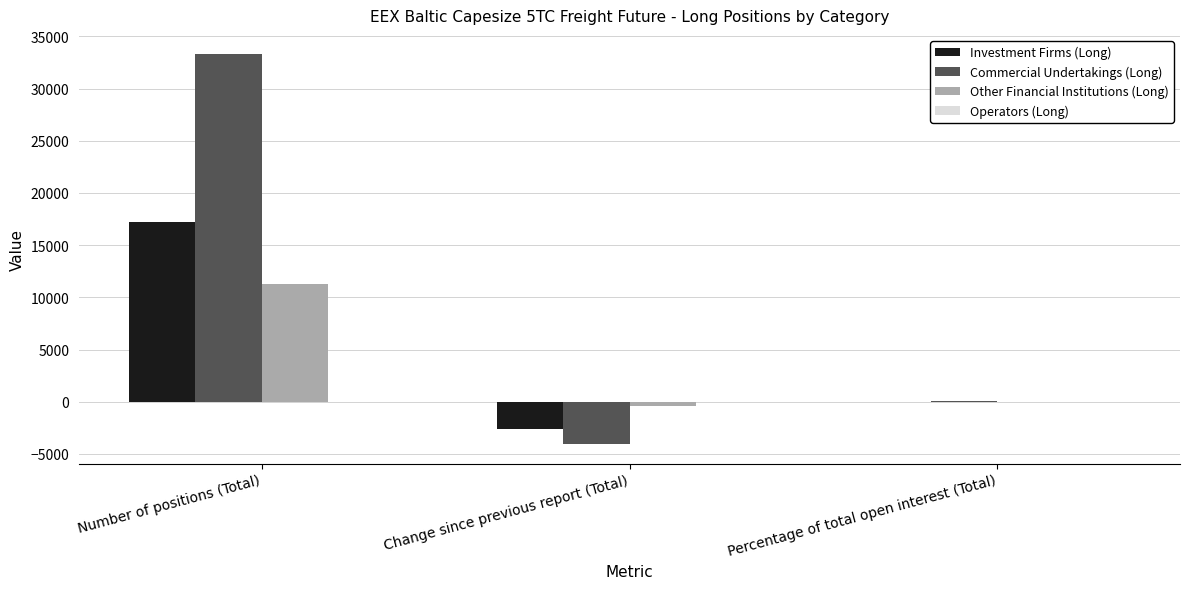

Is it true that Investment Firms (Long) equals 17238.8 at Number of positions (Total)?

True